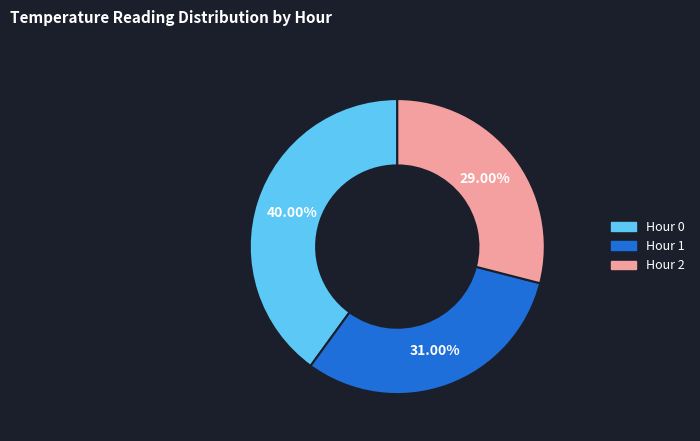

Is there a majority slice in this chart?

No